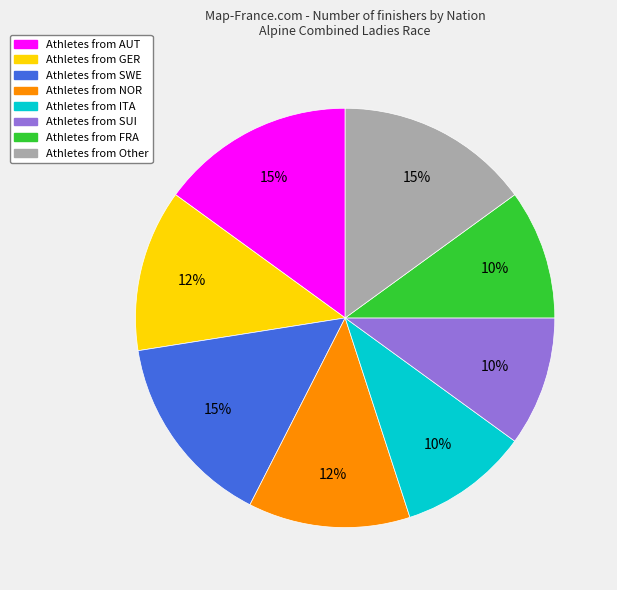

To the nearest percent, what is the difference between the largest and smallest slice percentages?

5%